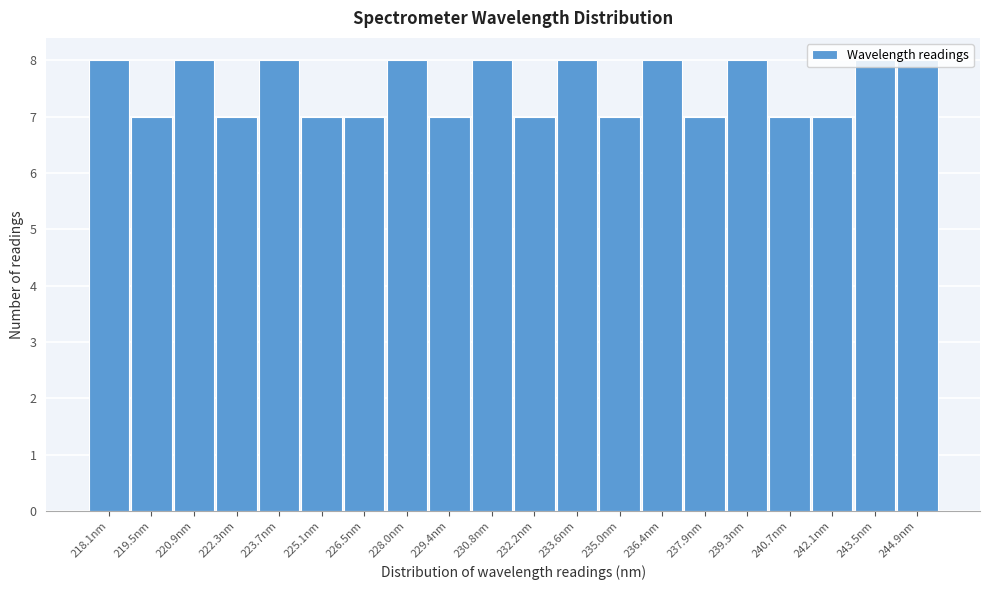

True or false: the data shows 11 at 226.5nm.

False